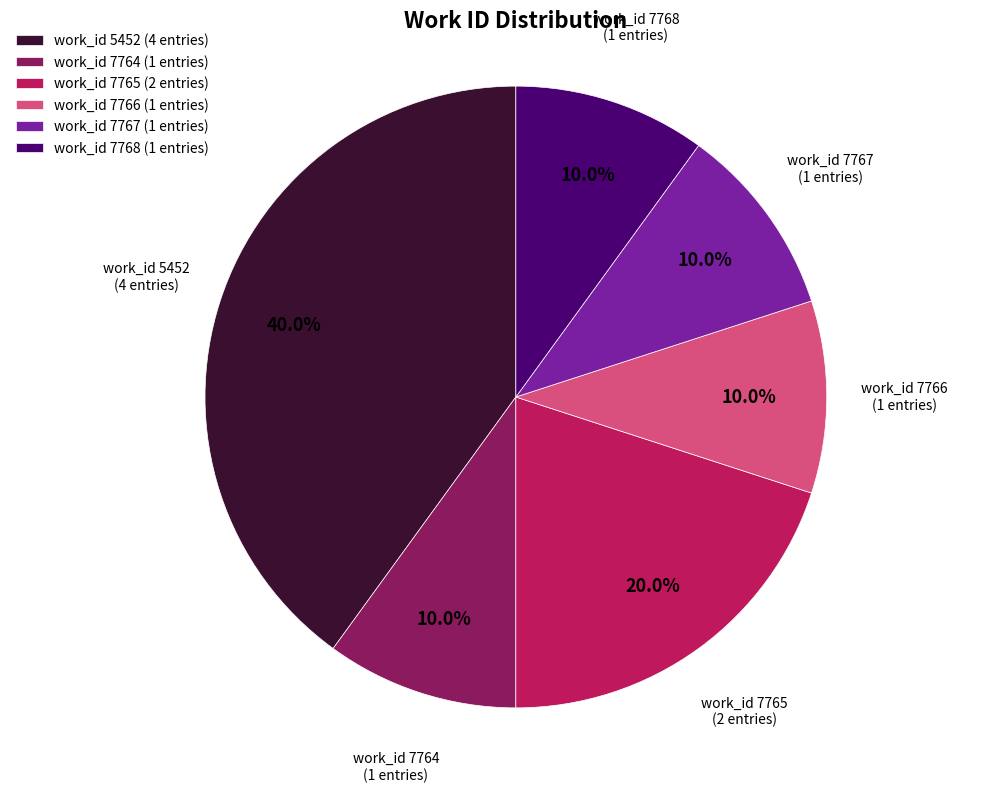

Does work_id 7766 (1 entries) account for over 50% of the chart?

No